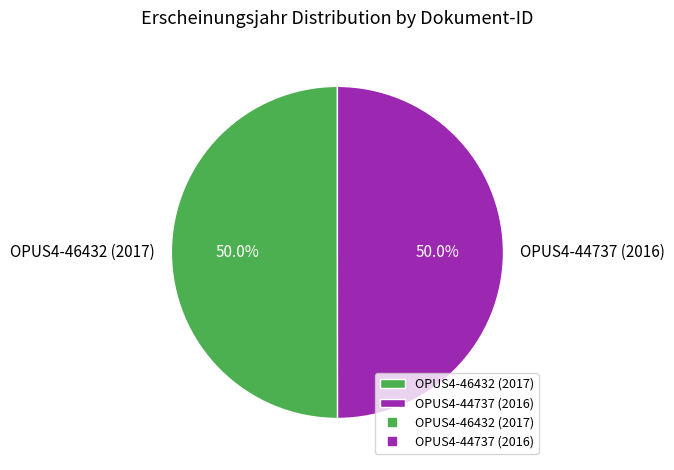

What percentage is the OPUS4-46432 (2017) slice, to the nearest percent?

50%